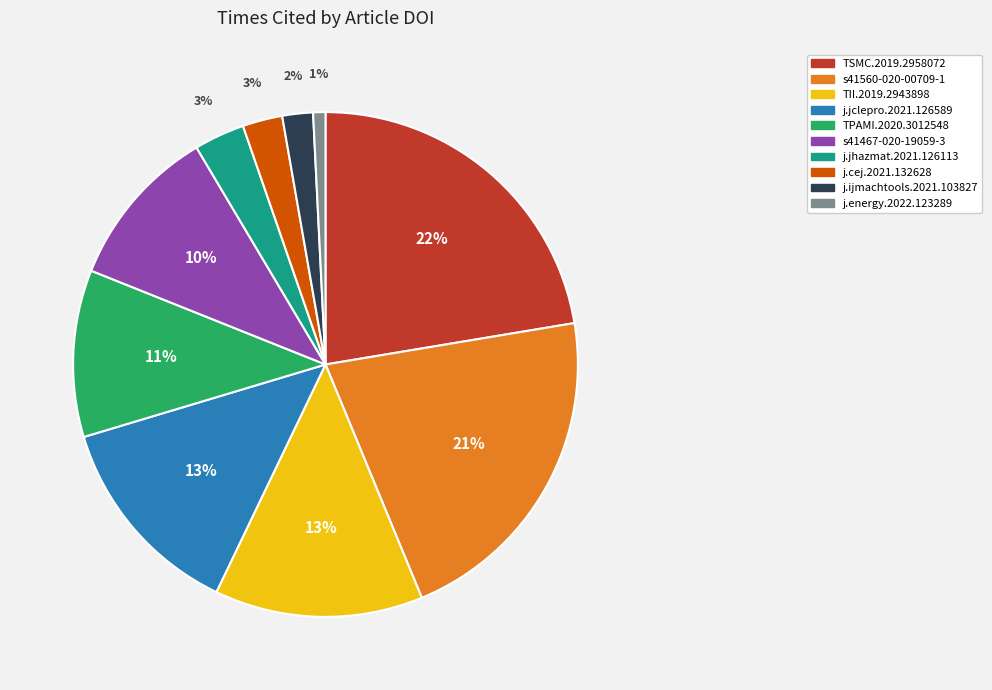

To the nearest percent, what is the combined percentage of j.jclepro.2021.126589 and TPAMI.2020.3012548?

24%